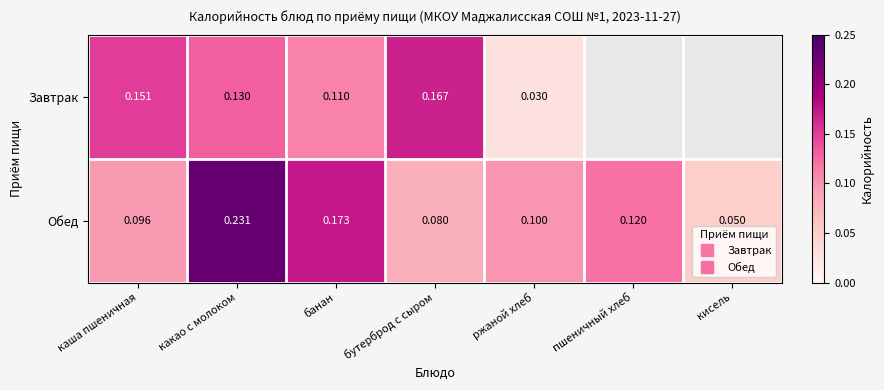

Which label corresponds to the smallest value in the chart?

ржаной хлеб